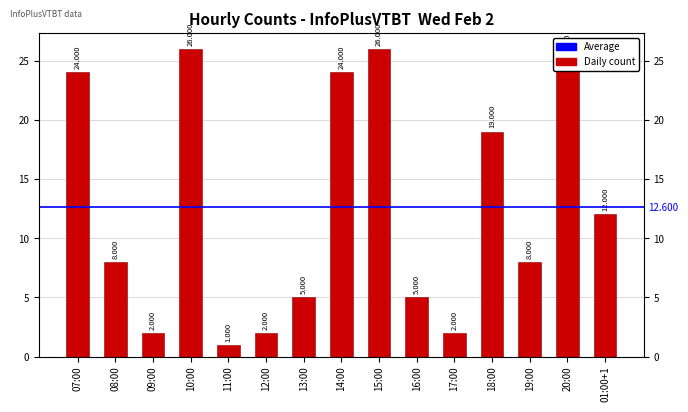

Reading right to left, extract all data points from this chart.

12	25	8	19	2	5	26	24	5	2	1	26	2	8	24